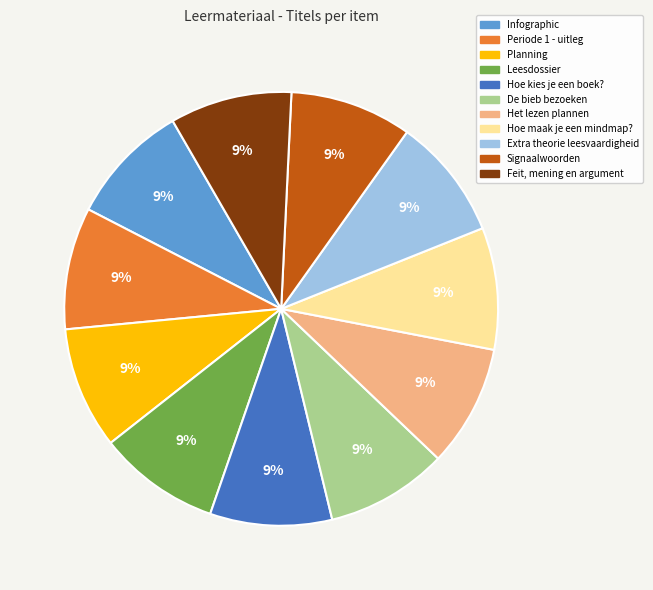

Is there a majority slice in this chart?

No